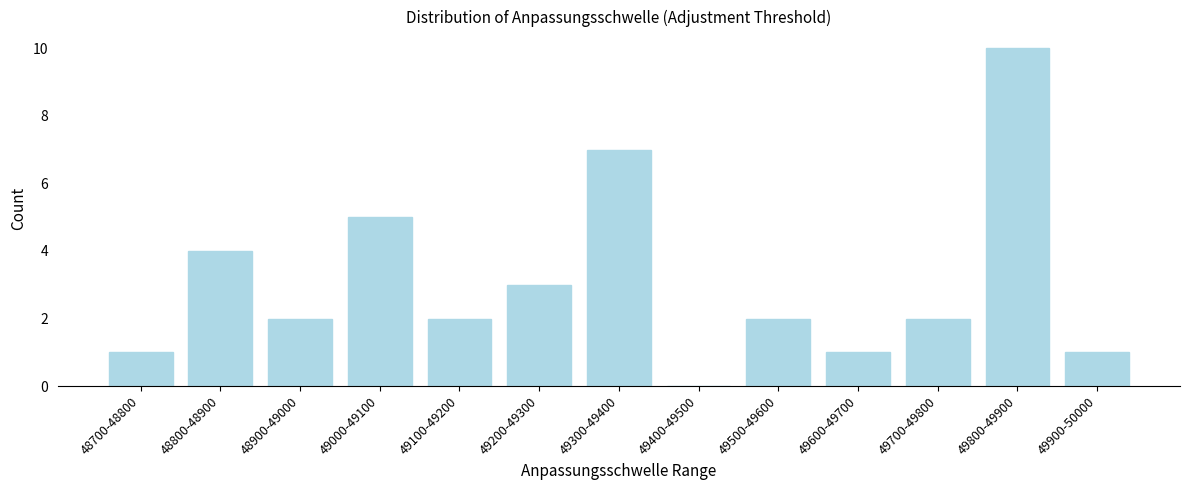

Reading right to left, list all the values displayed in this chart.

49900-50000=1	49800-49900=10	49700-49800=2	49600-49700=1	49500-49600=2	49400-49500=0	49300-49400=7	49200-49300=3	49100-49200=2	49000-49100=5	48900-49000=2	48800-48900=4	48700-48800=1